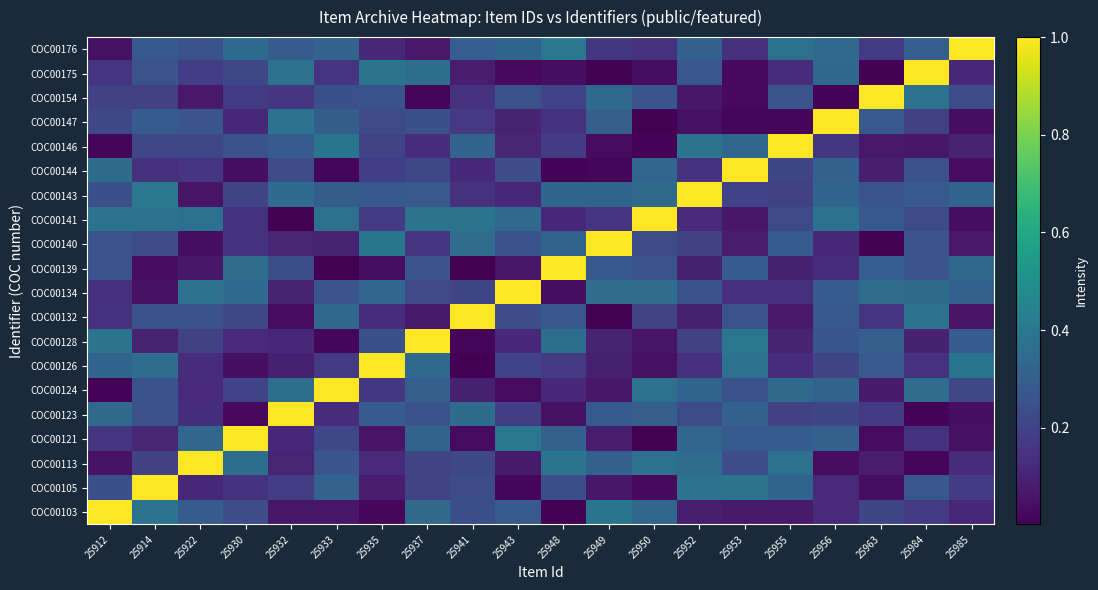

At 25955, list the series in order from smallest to largest.

COC00147, COC00132, COC00103, COC00139, COC00128, COC00175, COC00126, COC00134, COC00123, COC00143, COC00144, COC00141, COC00154, COC00140, COC00121, COC00105, COC00124, COC00113, COC00176, COC00146